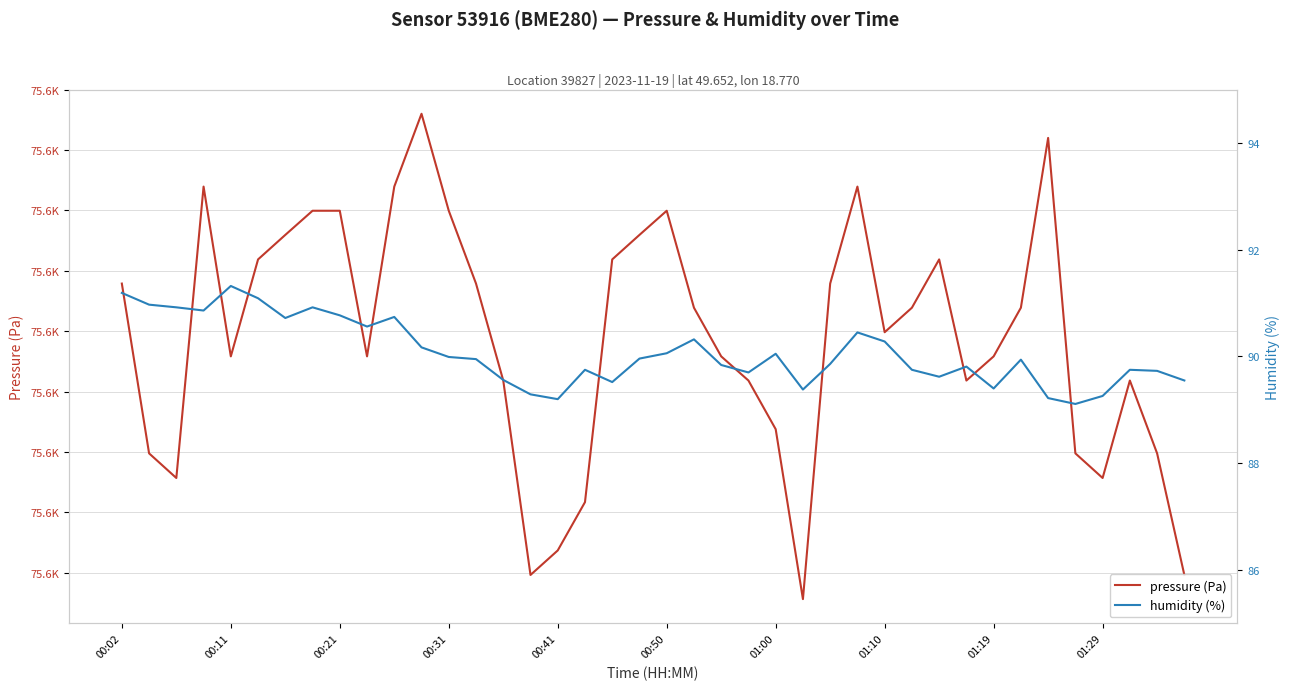

How many lines are shown in the chart?

2